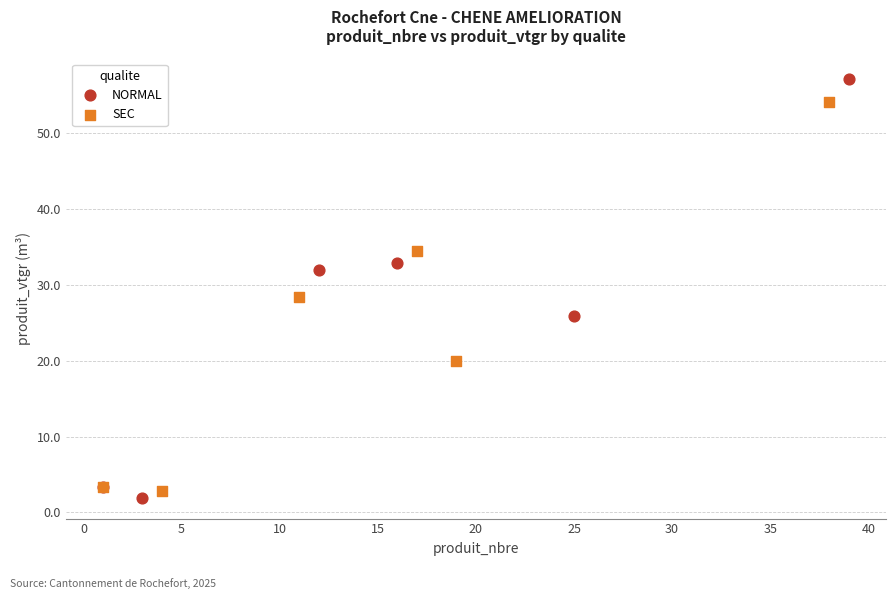

Which series contains the highest Y value?

NORMAL